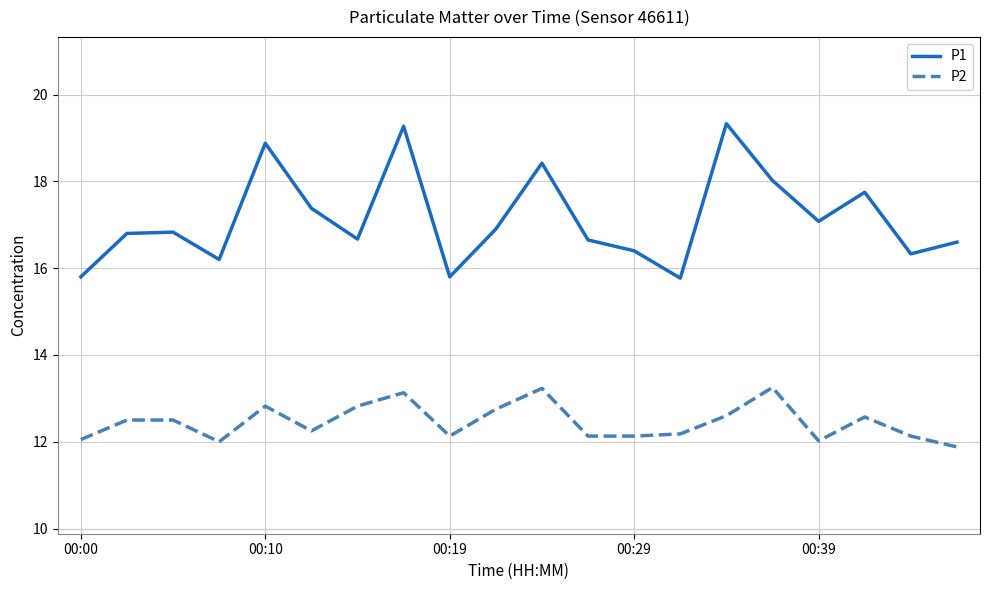

Which series has the largest total across all categories?

P1